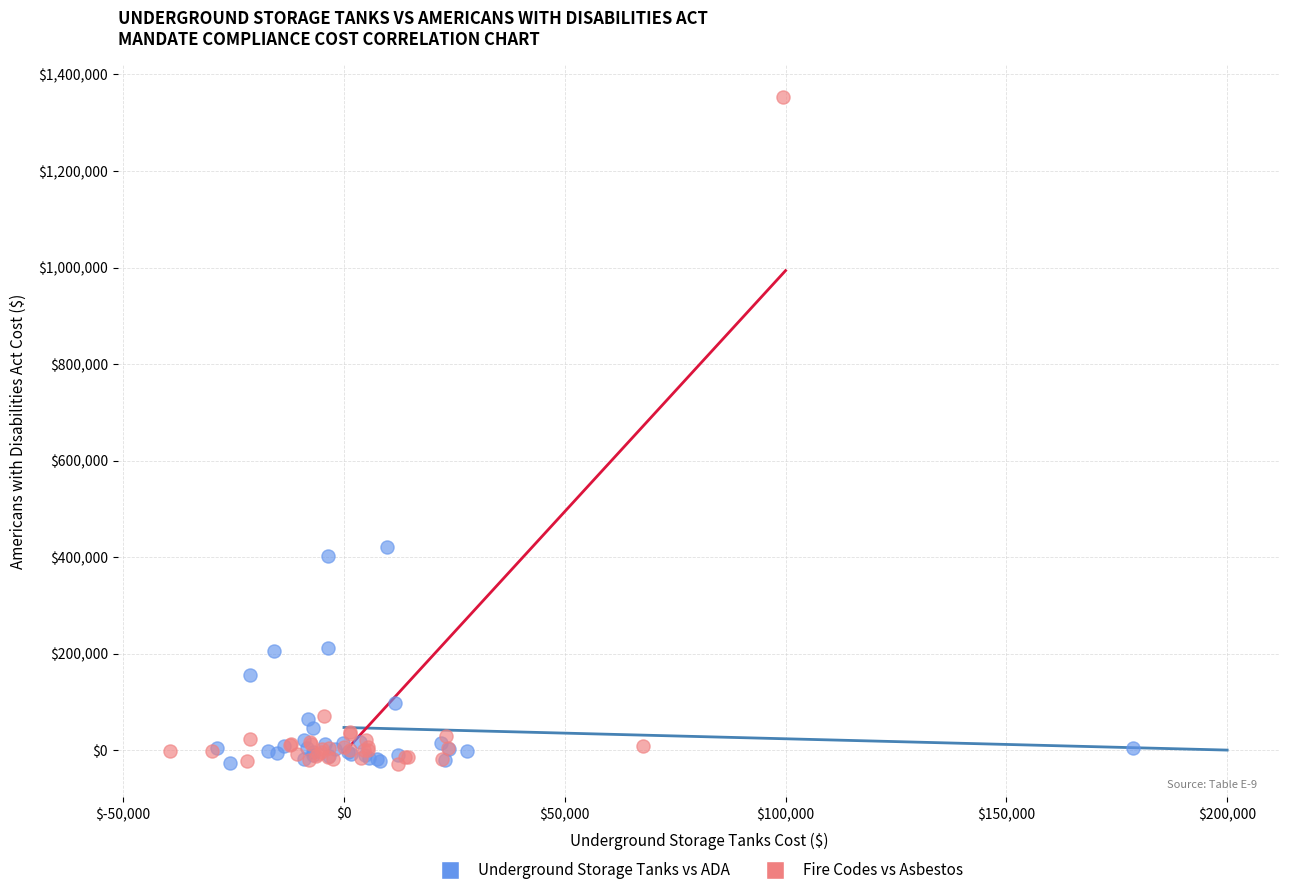

Which series contains the highest Y value?

Fire Codes vs Asbestos